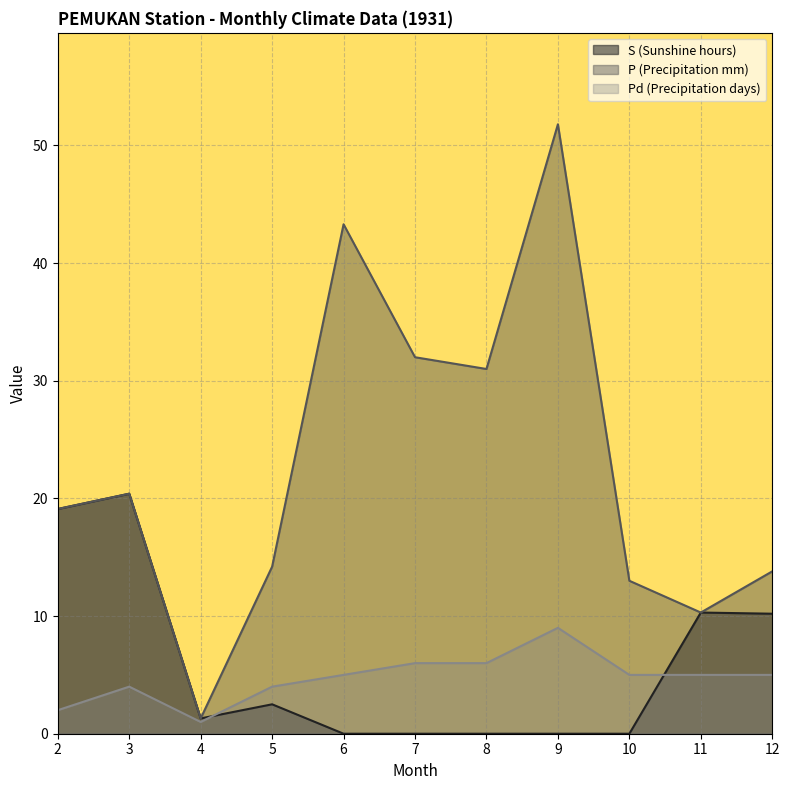

List the labels in order of S (Sunshine hours) value, smallest first.

6, 7, 8, 9, 10, 4, 5, 12, 11, 2, 3